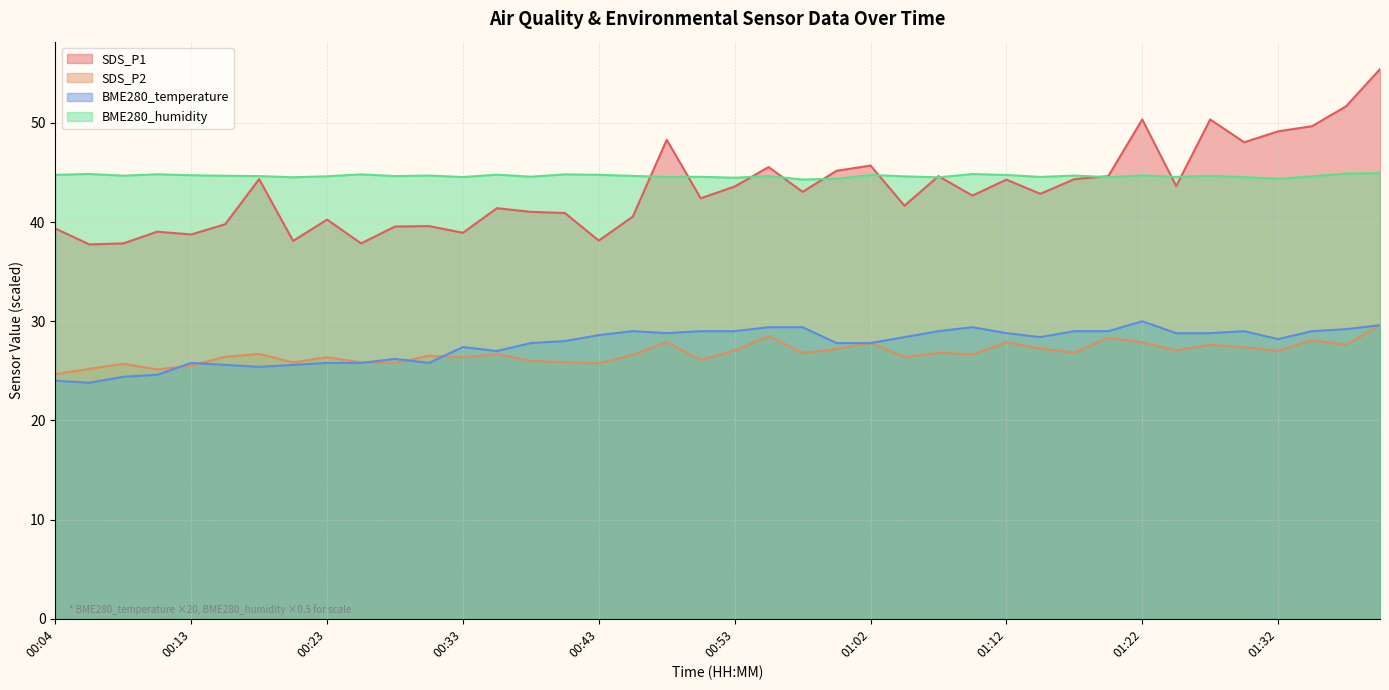

What is the total value across all series at 01:35?

151.4